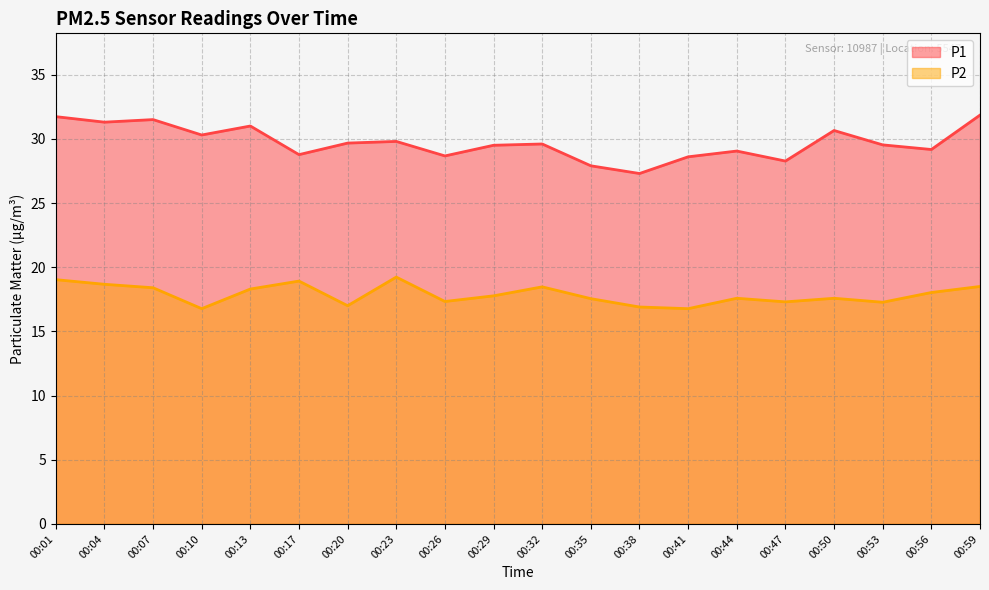

What is the spread (max minus min) of values at 00:23?

10.6